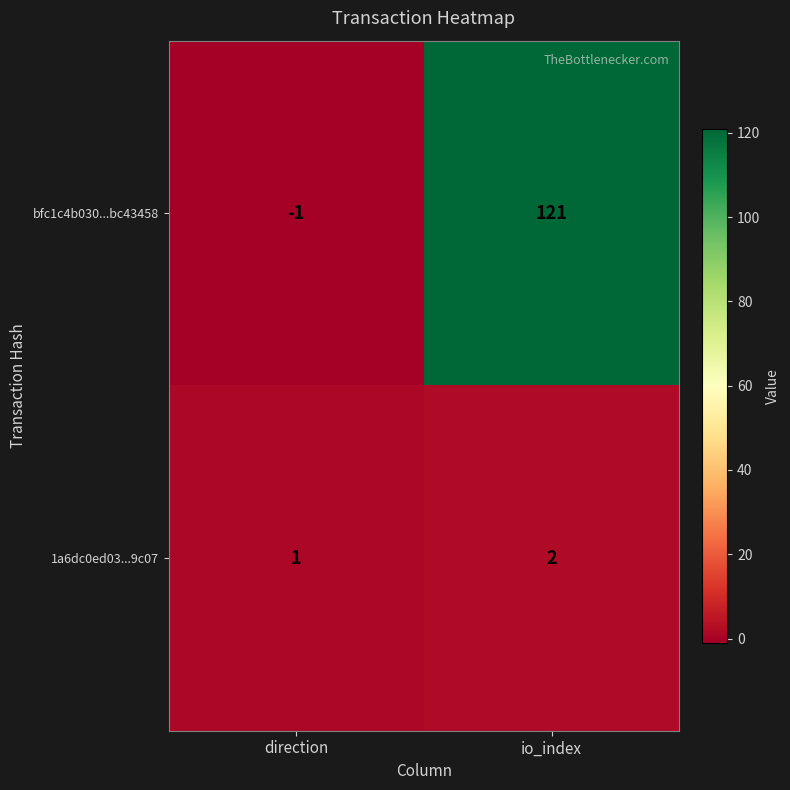

Rank the series by their maximum value, from lowest to highest.

1a6dc0ed03...9c07, bfc1c4b030...bc43458